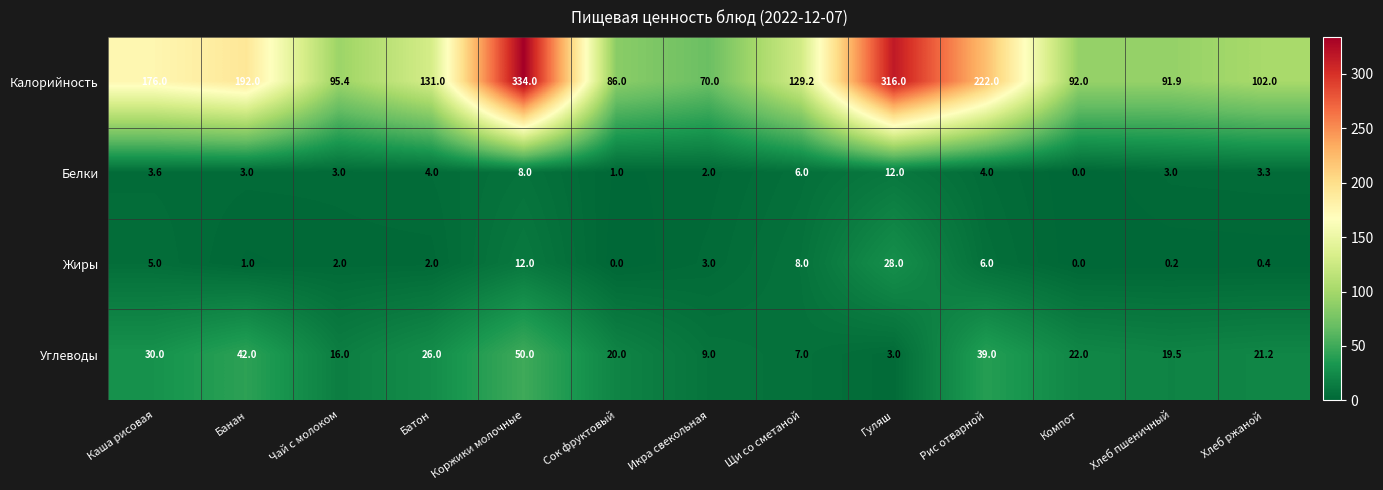

At how many categories does at least one series exceed 229?

2